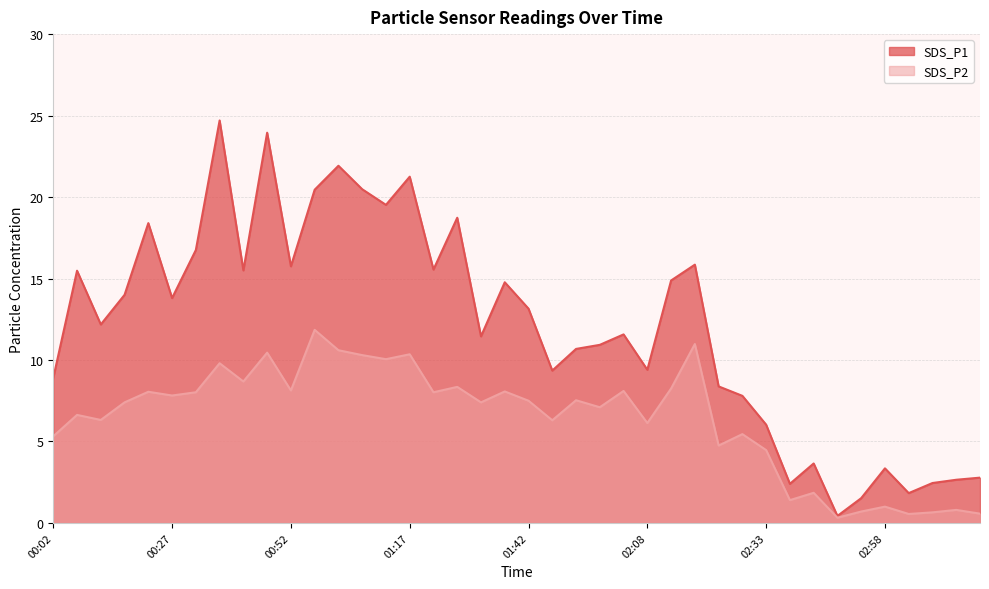

Which has a higher value, 00:42 or 03:13?

00:42